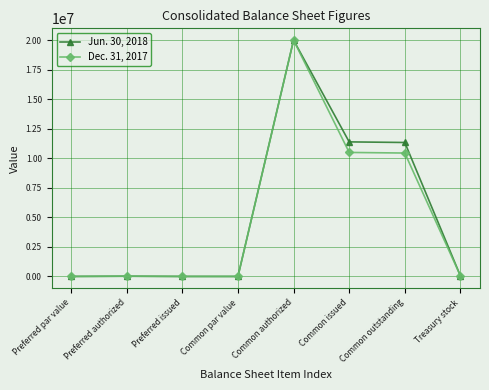

Is it true that Dec. 31, 2017 equals 1 at Common par value?

True